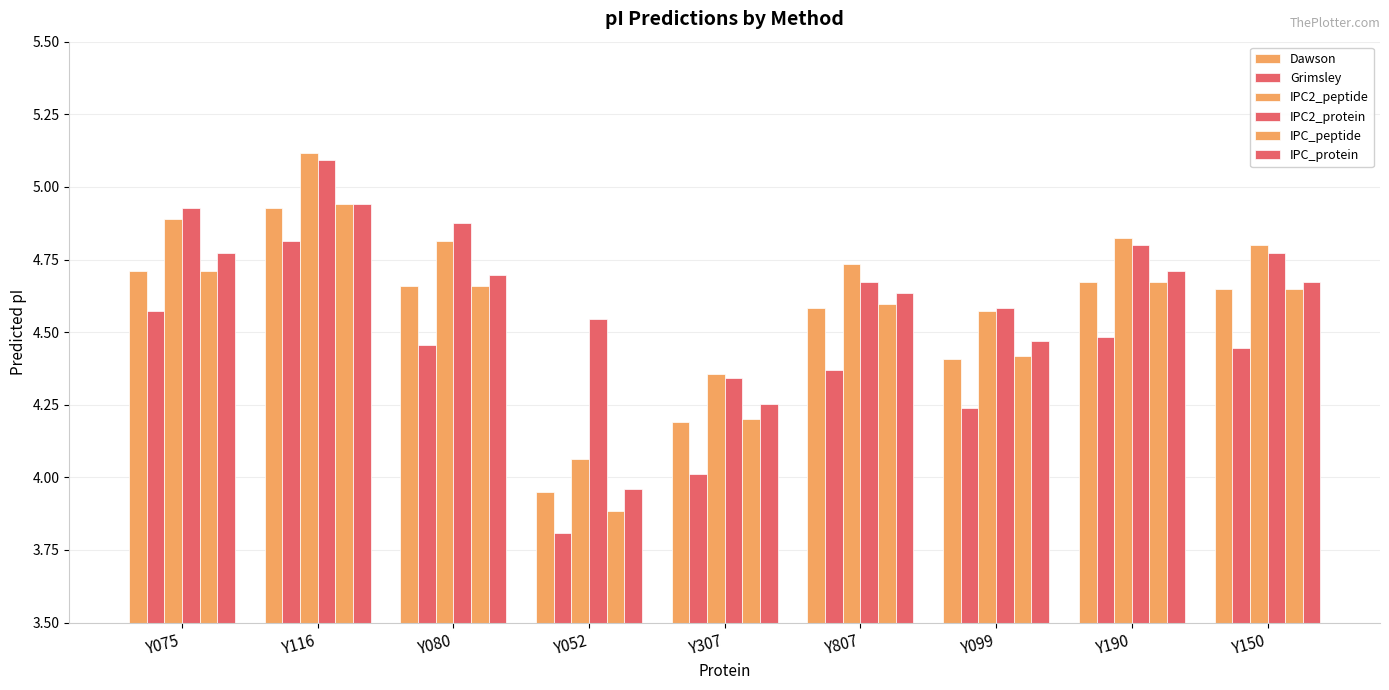

What is the average value of the Grimsley series?

4.4